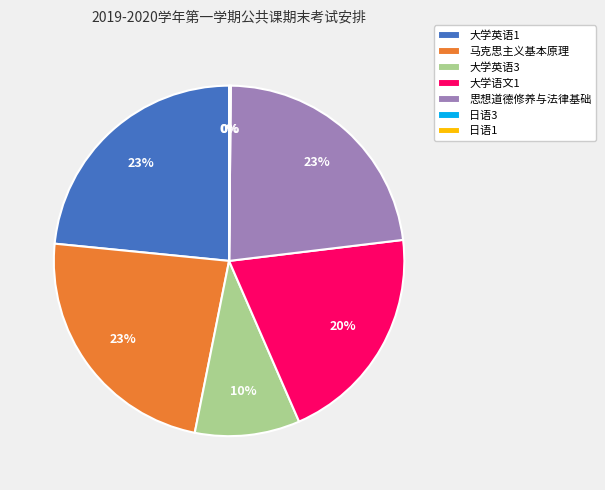

Combined, do 大学语文1 and 大学英语1 account for over 50%?

No